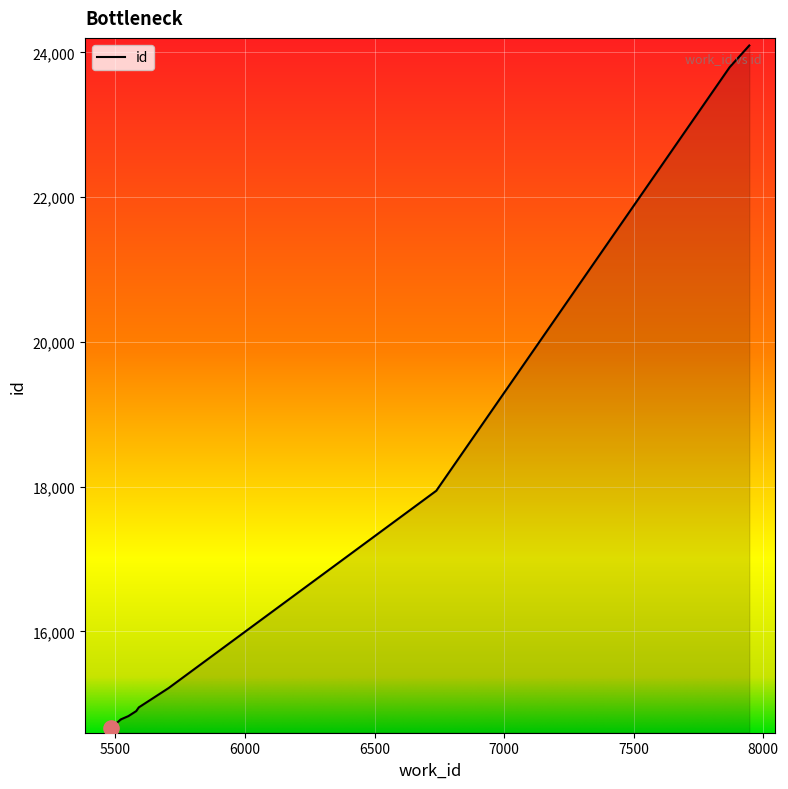

What is the change in value from 5520 to 6738?

+3161